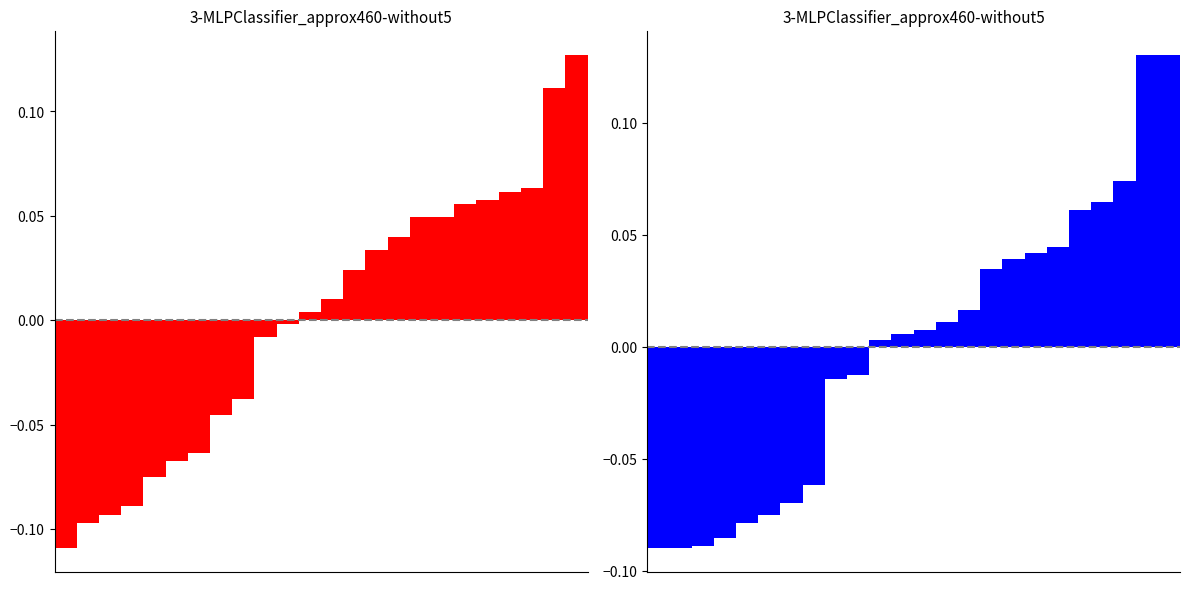

Reading left to right, transcribe all the data shown in this chart.

RC2: 0=-0.1	1=-0.1	2=-0.1	3=-0.1	4=-0.1	5=-0.1	6=-0.1	7=-0.0	8=-0.0	9=-0.0	10=-0.0	11=0.0	12=0.0	13=0.0	14=0.0	15=0.0	16=0.0	17=0.0	18=0.1	19=0.1	20=0.1	21=0.1	22=0.1	23=0.1
SC2: 0=-0.1	1=-0.1	2=-0.1	3=-0.1	4=-0.1	5=-0.1	6=-0.1	7=-0.1	8=-0.0	9=-0.0	10=0.0	11=0.0	12=0.0	13=0.0	14=0.0	15=0.0	16=0.0	17=0.0	18=0.0	19=0.1	20=0.1	21=0.1	22=0.1	23=0.1